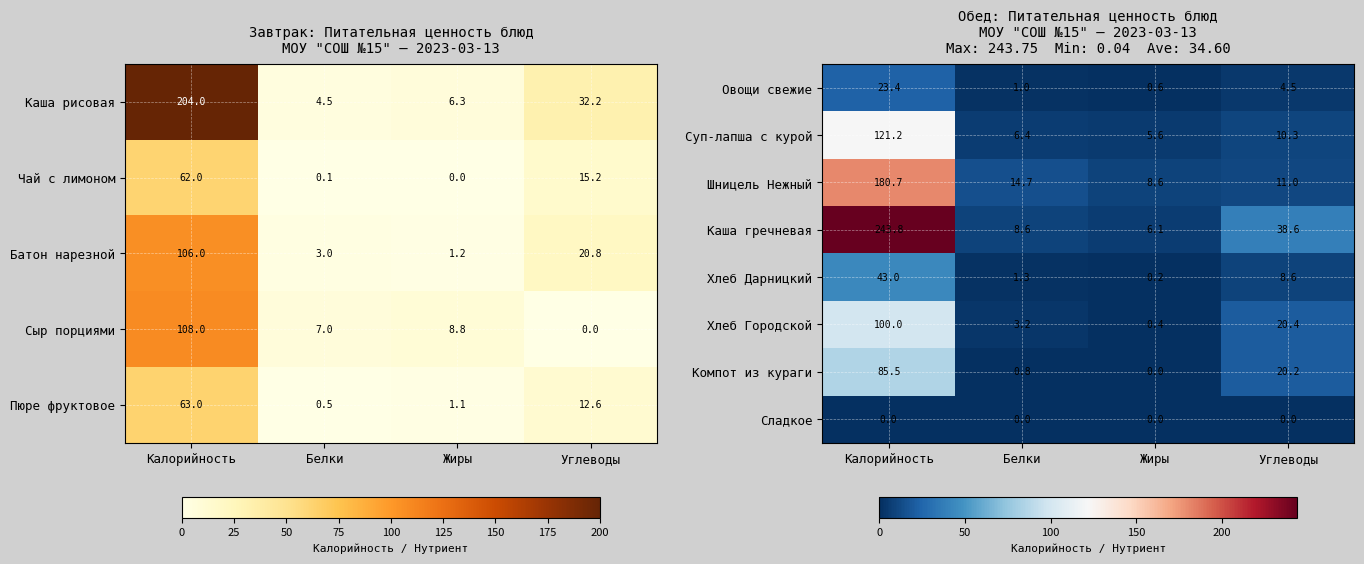

Which category has the lowest value in the Овощи свежие series?

Жиры